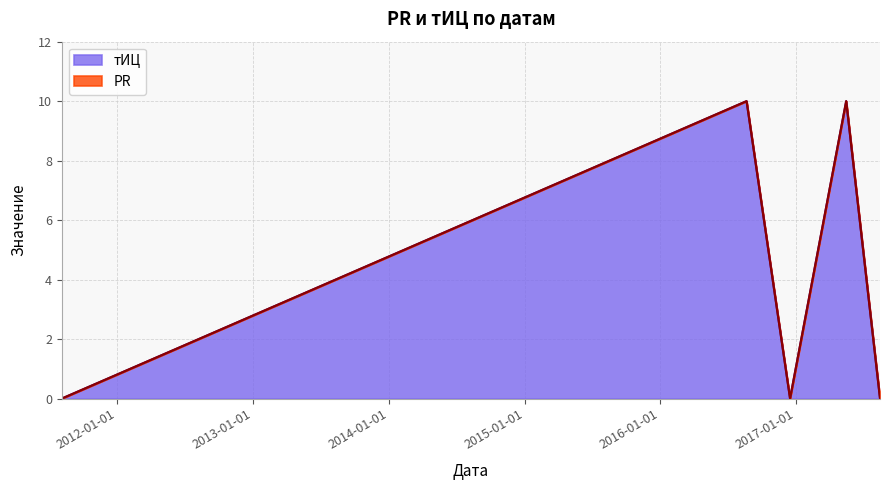

Where is the first local minimum?

2016-12-15